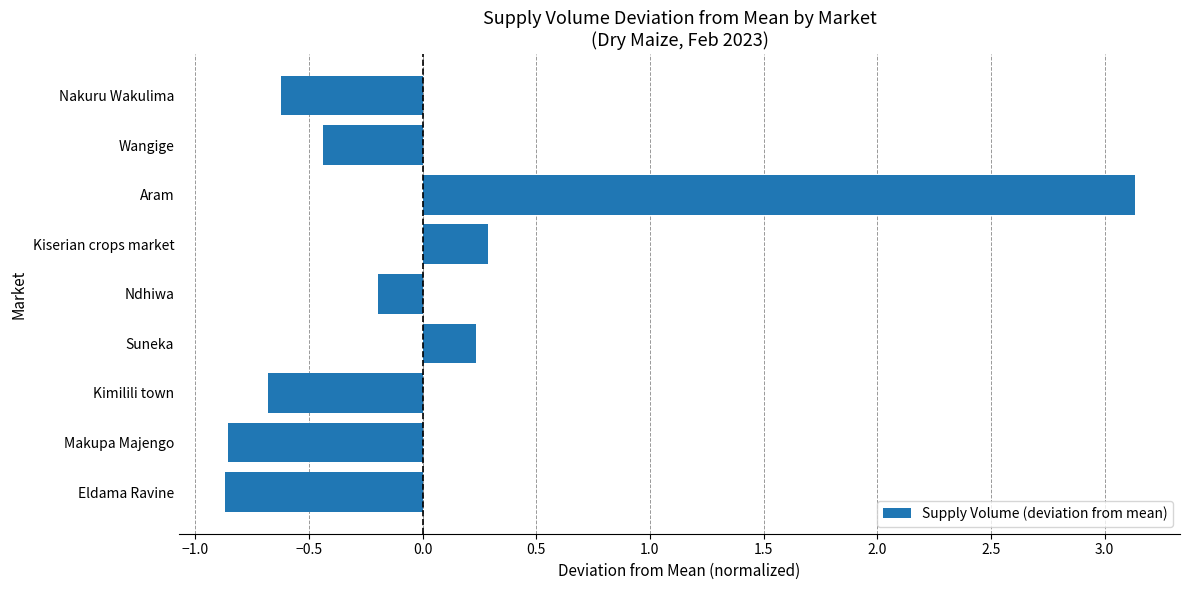

Is it true that the value at Eldama Ravine is -1.4?

False